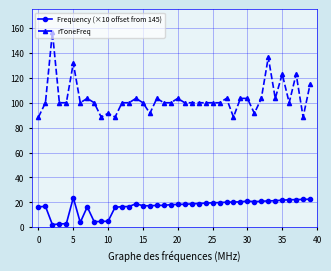

True or false: Frequency (×10 offset from 145) and rToneFreq intersect in this chart.

False